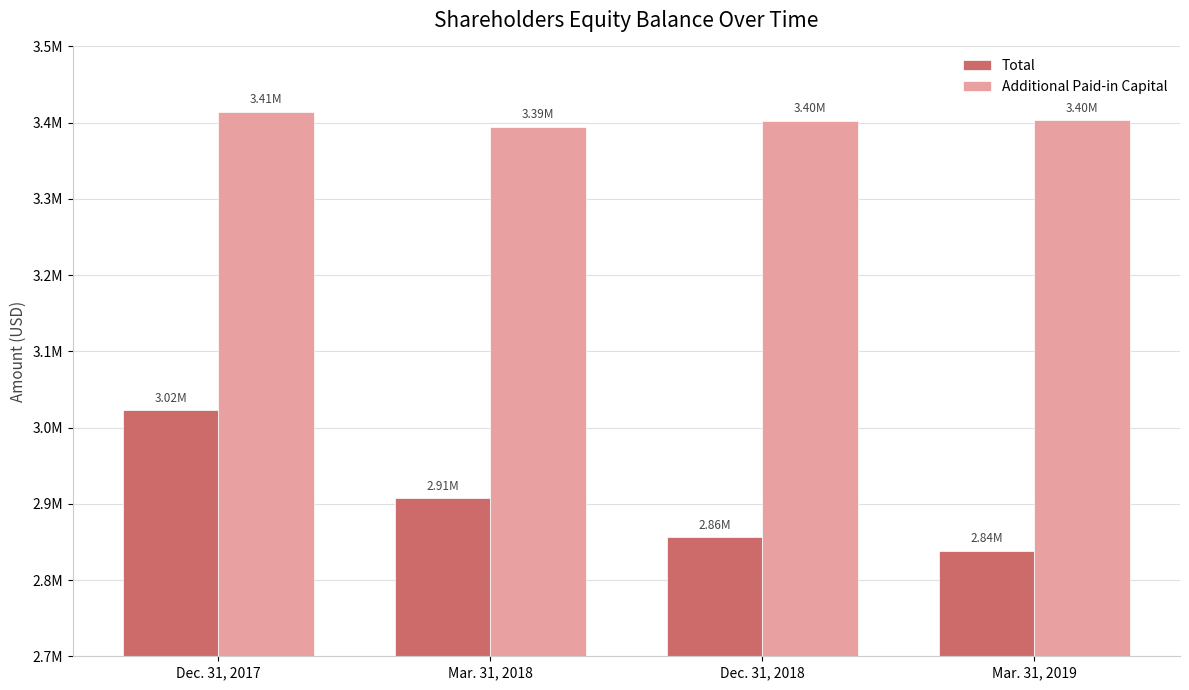

Is it true that Additional Paid-in Capital equals 2003628 at Dec. 31, 2018?

False